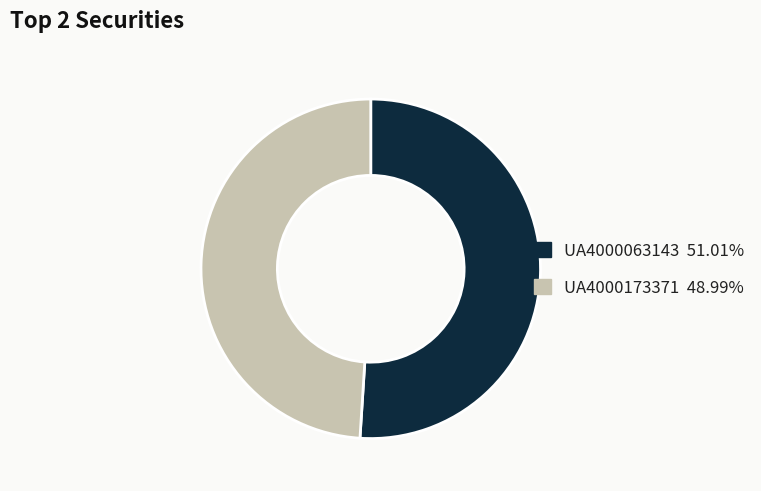

What is the ratio of the value at UA4000063143 to the value at UA4000173371?

1.0